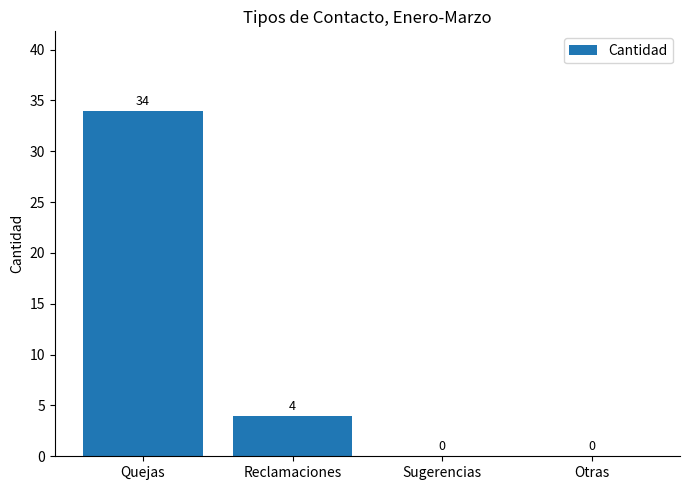

What is the change in value from Quejas to Otras?

-34